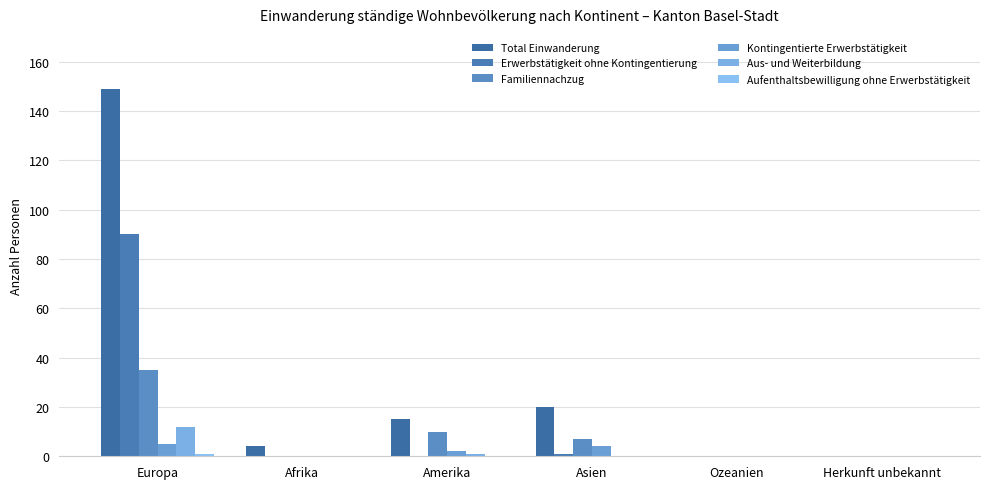

How many series are shown in this chart?

6